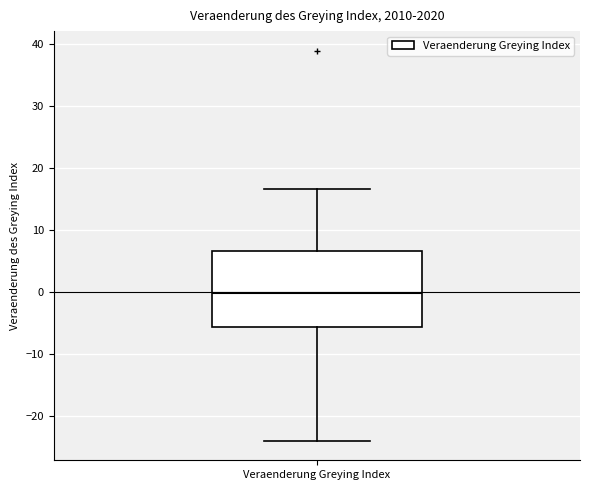

Read this box plot against the y-axis: the position of the median line, the range covered by the box, and the ends of both whiskers. The values are not printed on the chart, so give them approximately, as read against the axis.

median 0, box -6 to 7, whiskers -24 to 17